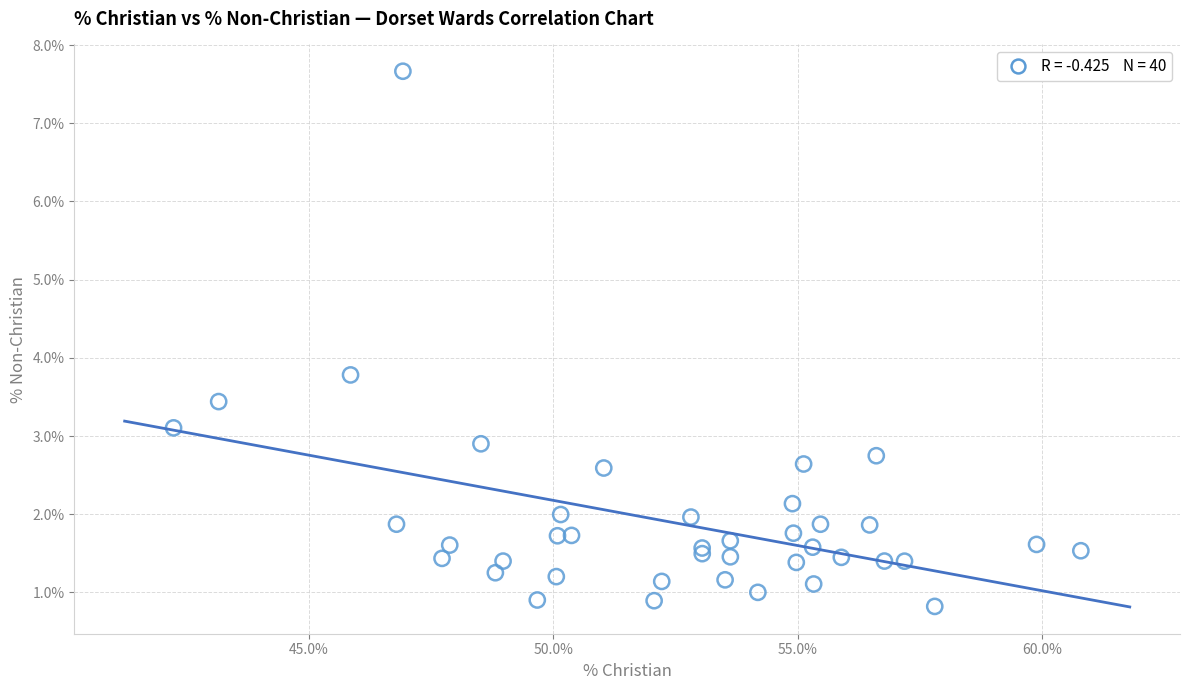

What Y value in the scatter plot is closest to 4?

3.8